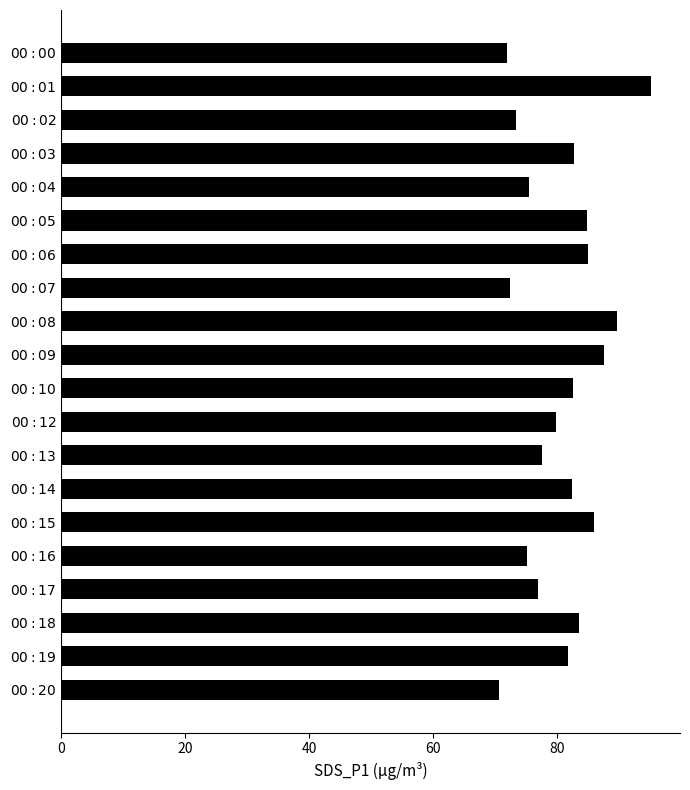

What is the difference between the maximum and minimum values?

24.4